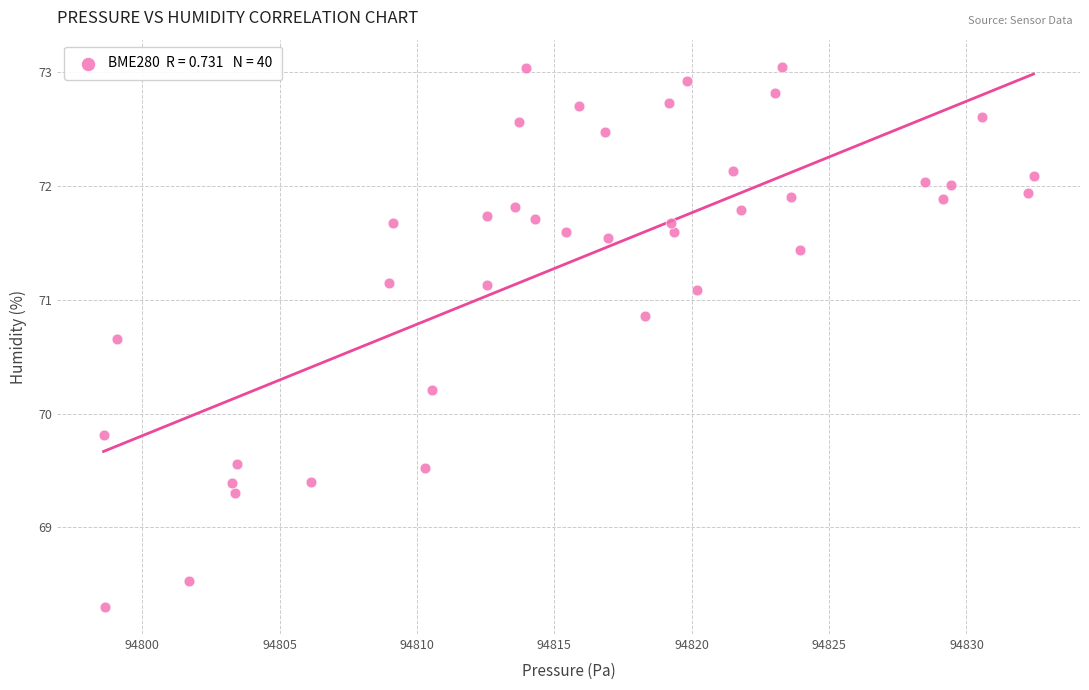

What is the range of X values (max minus min)?

33.9